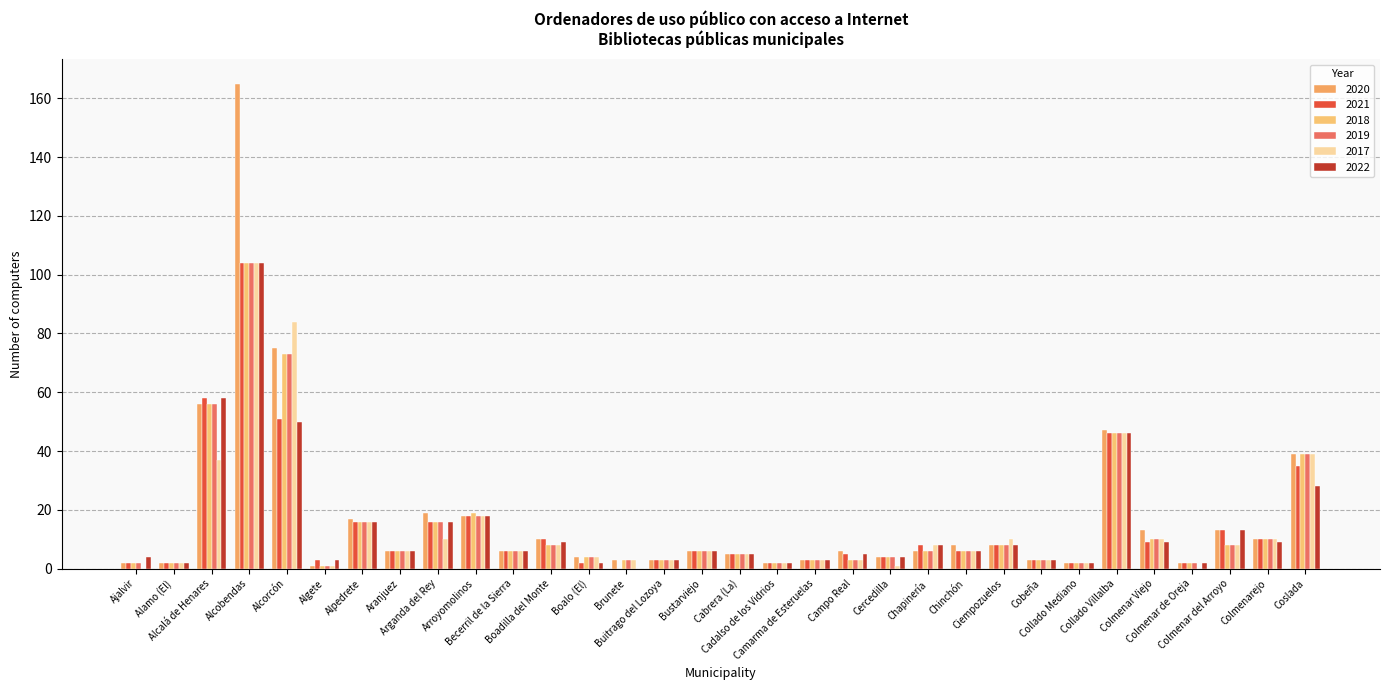

Read the 2018 value at Alcalá de Henares, to the nearest 10.

60